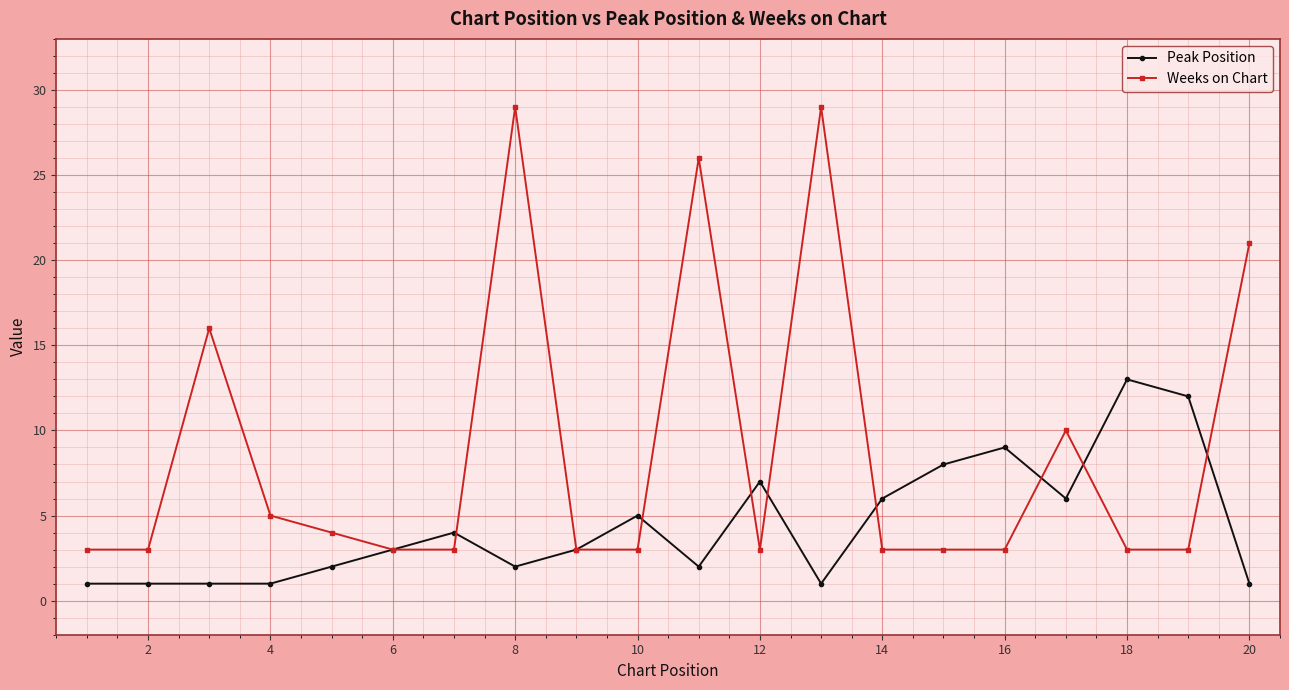

Which series has the widest spread of values?

Weeks on Chart